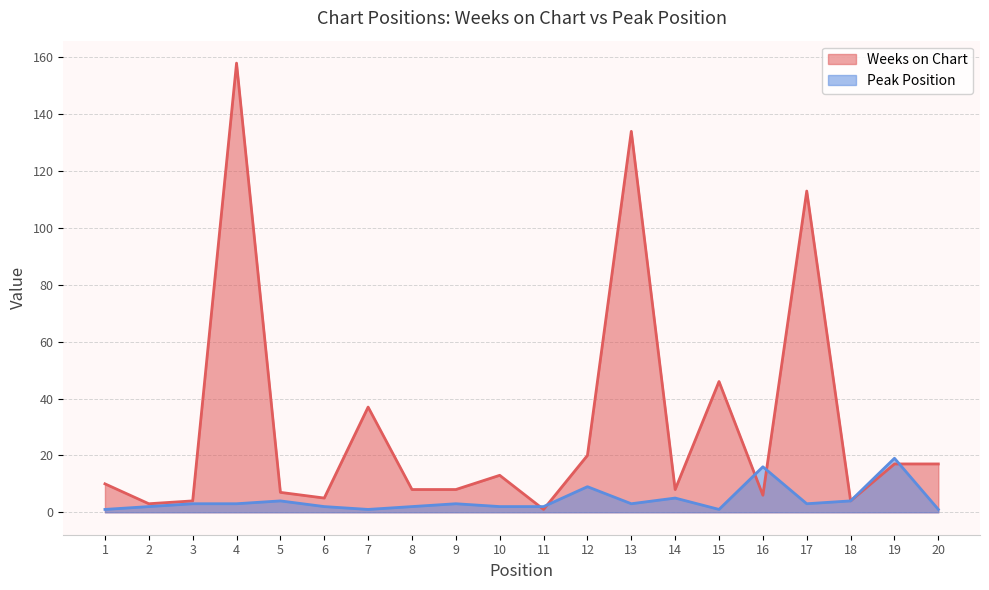

How many intersections are there between Peak Position and Weeks on Chart?

5